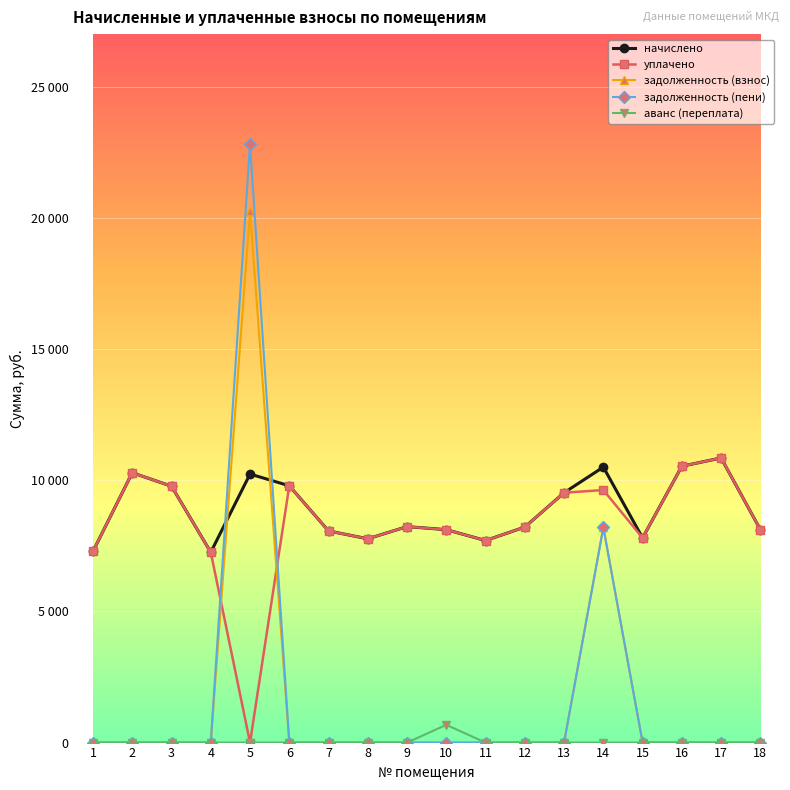

What are all the series names shown in the legend?

начислено, уплачено, задолженность (взнос), задолженность (пени), аванс (переплата)